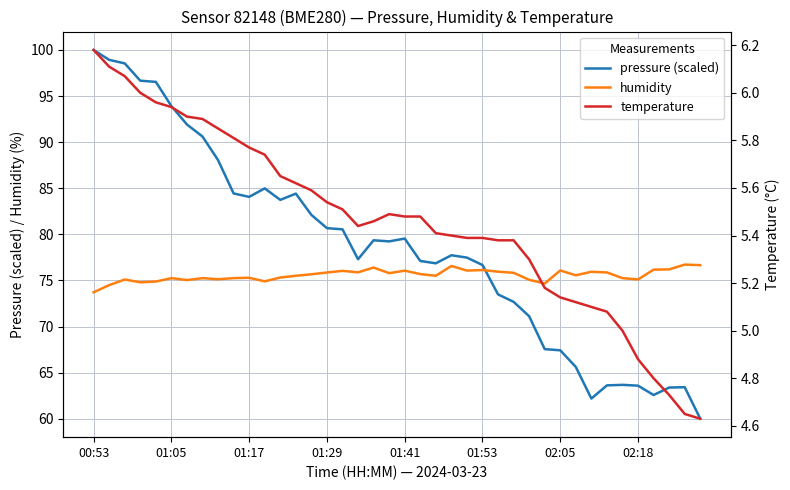

How many lines are shown in the chart?

3